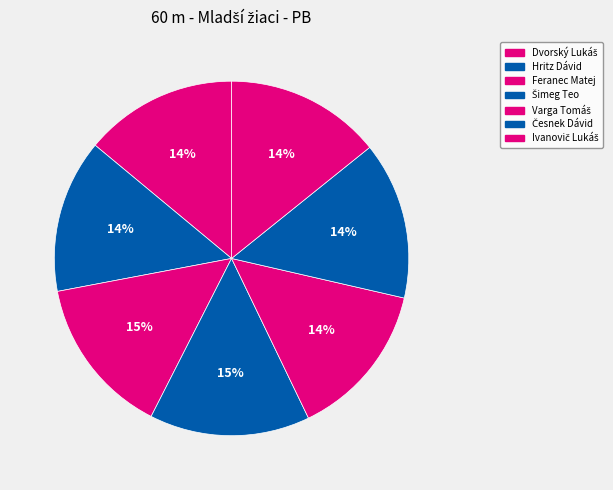

Rank the categories by value from lowest to highest.

Dvorský Lukáš, Hritz Dávid, Ivanovič Lukáš, Varga Tomáš, Česnek Dávid, Feranec Matej, Šimeg Teo